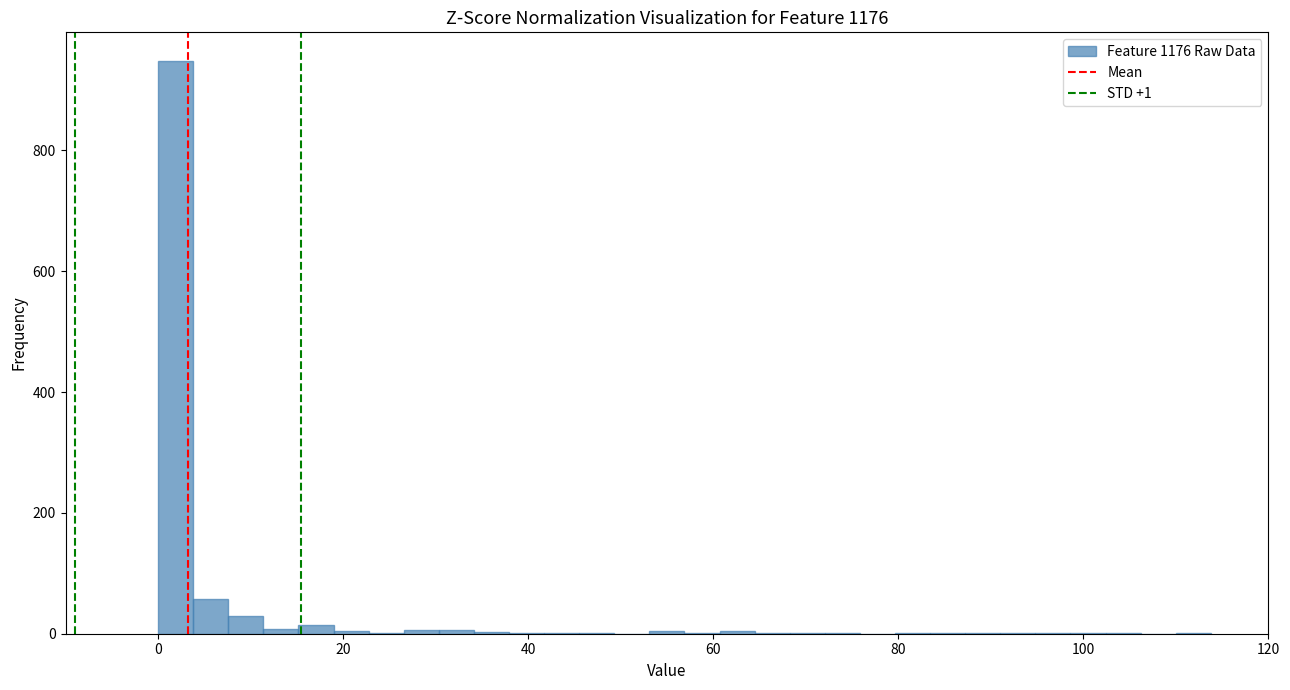

Around what value on the x-axis is the tallest bar? Give the approximate position of its centre, as read against the axis.

2